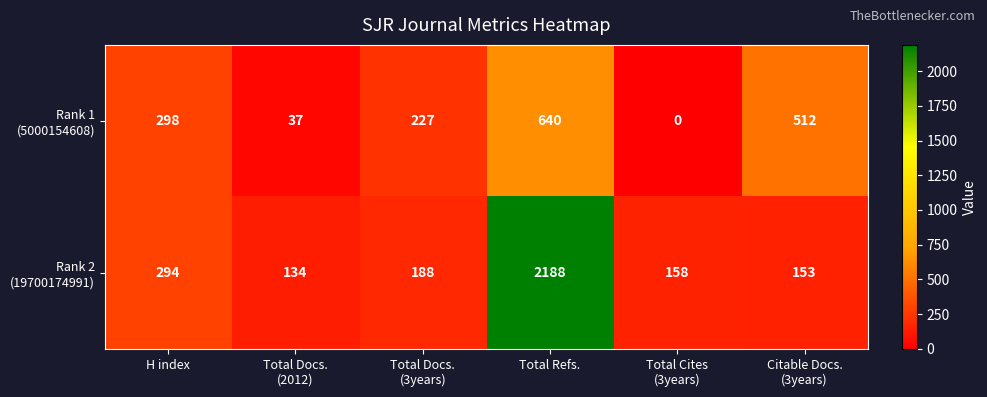

At which category does the chart reach its peak across all series?

Total Refs.